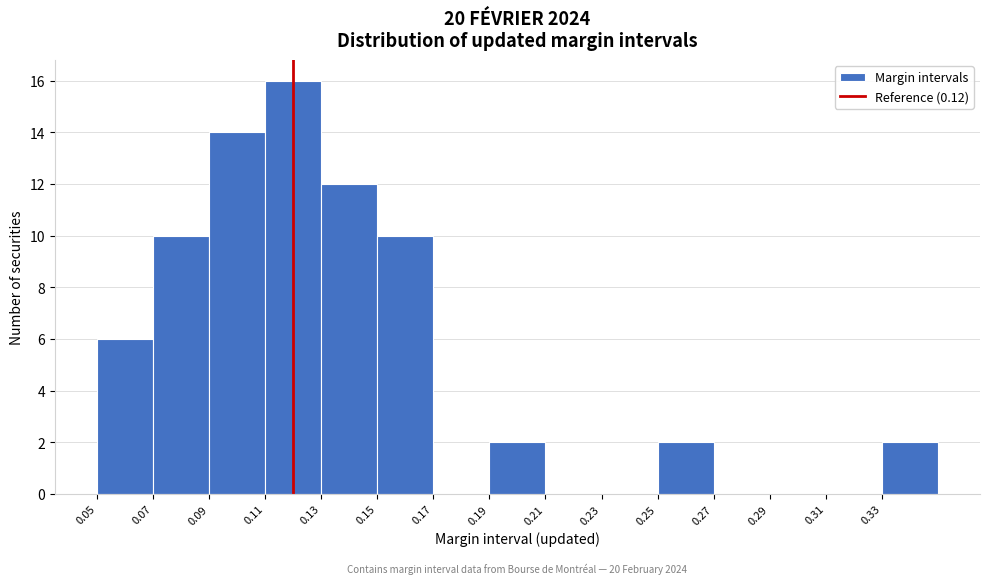

Over which range of the x-axis is the bar tallest?

0.11 to 0.13